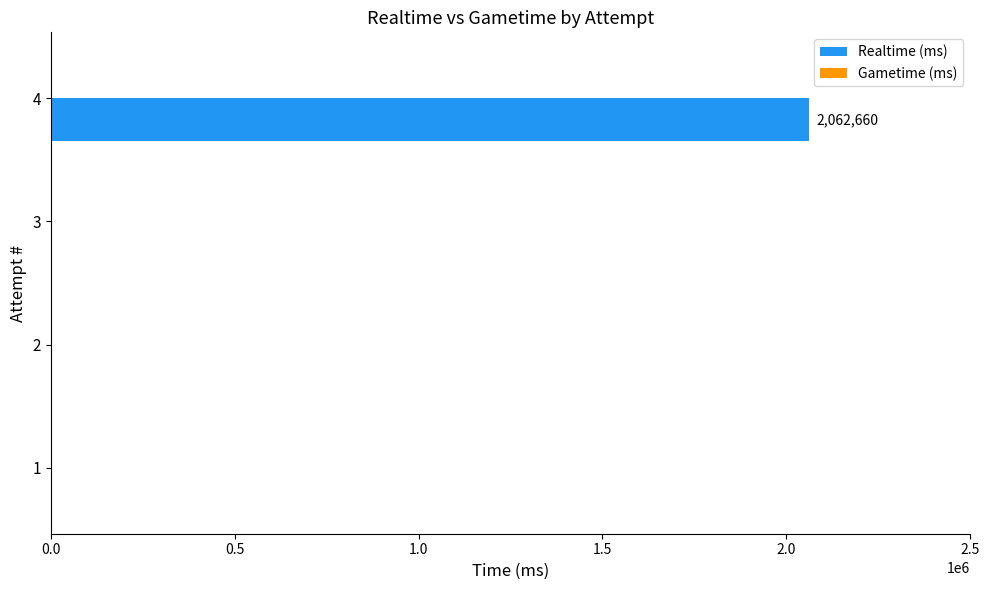

Is it true that the value at 3 is -873078?

False